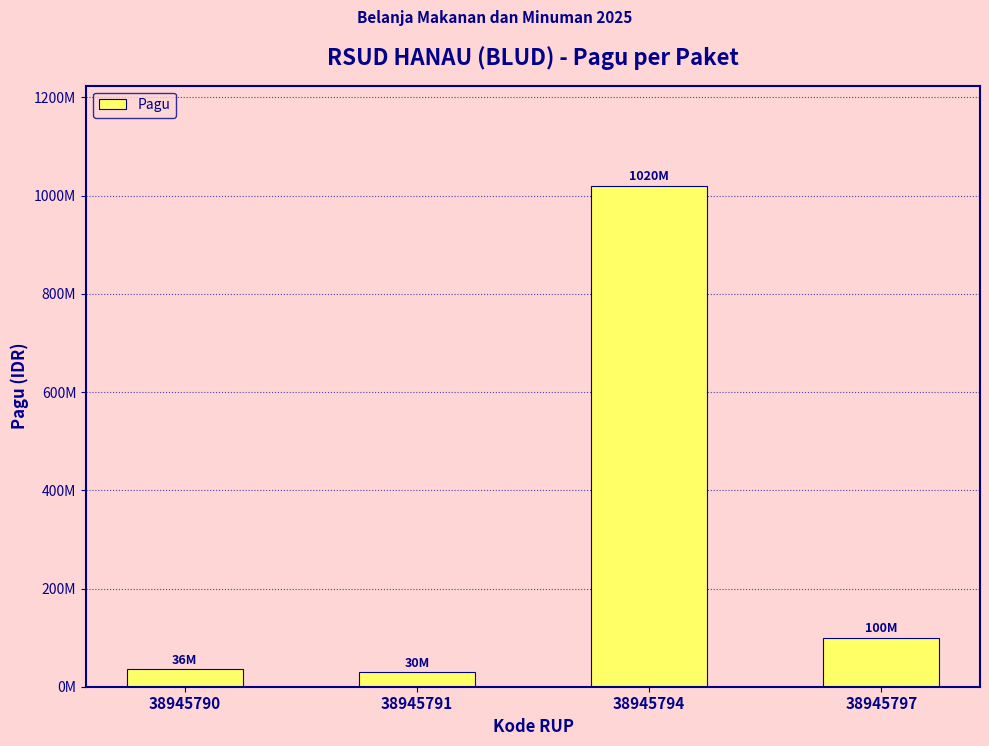

True or false: the data shows 30000000 at 38945791.

True